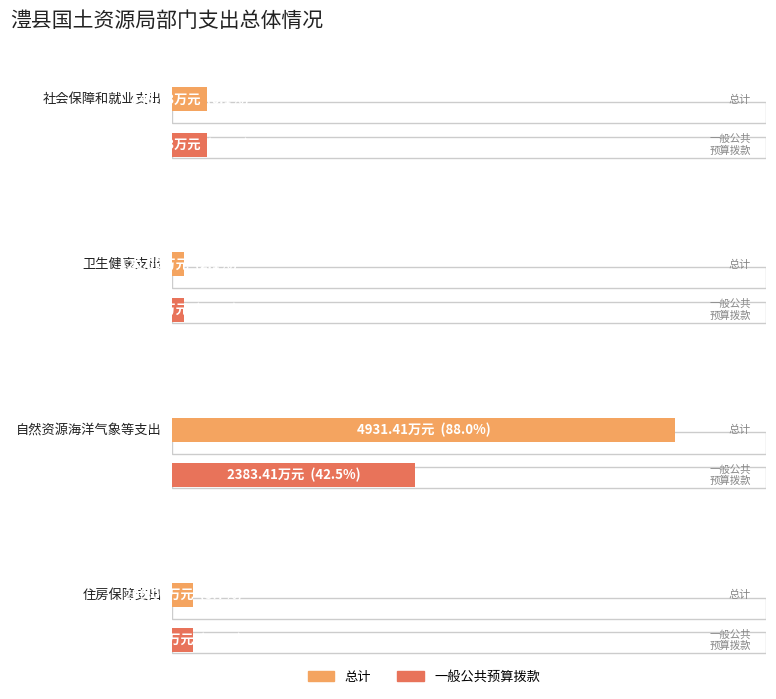

What is the lowest value of the 一般公共预算拨款 series?

120.1